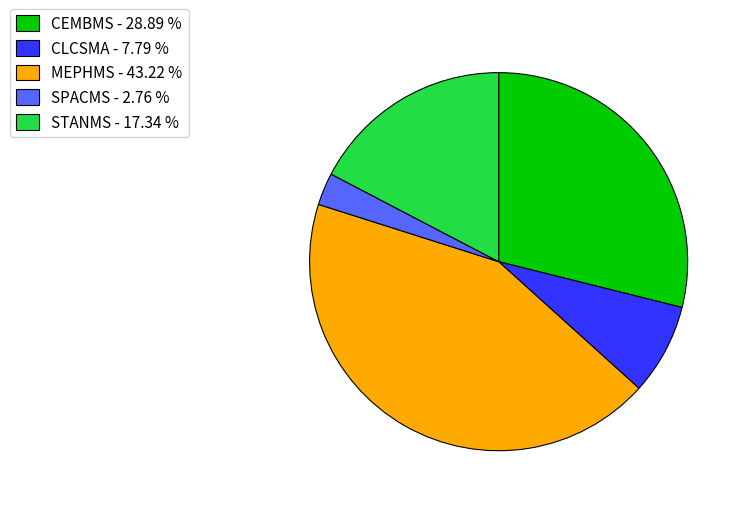

Is it true that CEMBMS is 29% of the pie?

True